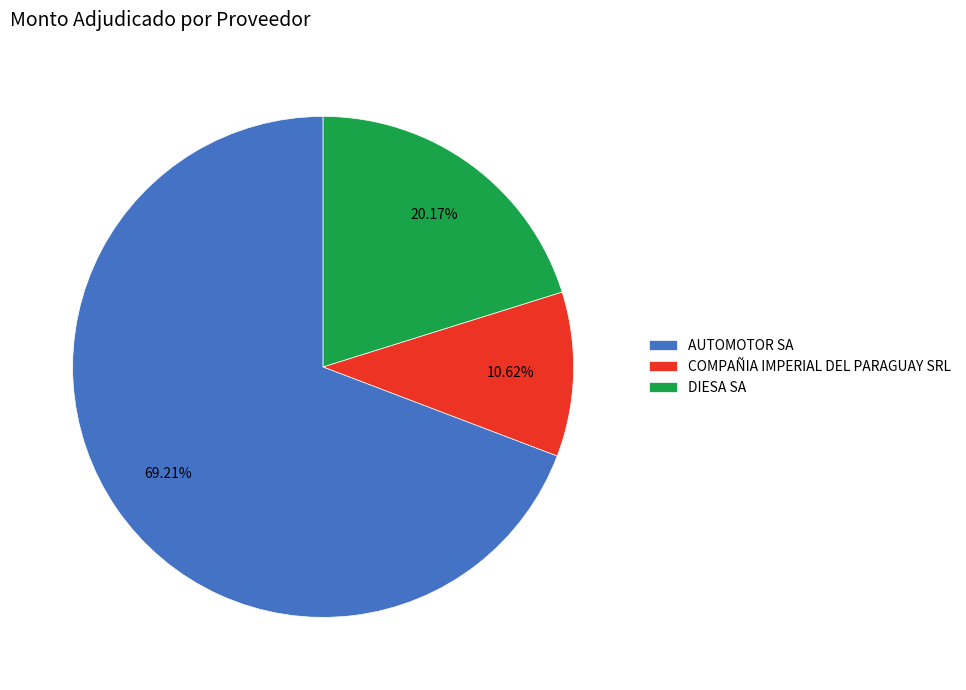

Is there any slice that represents more than half of the pie?

Yes